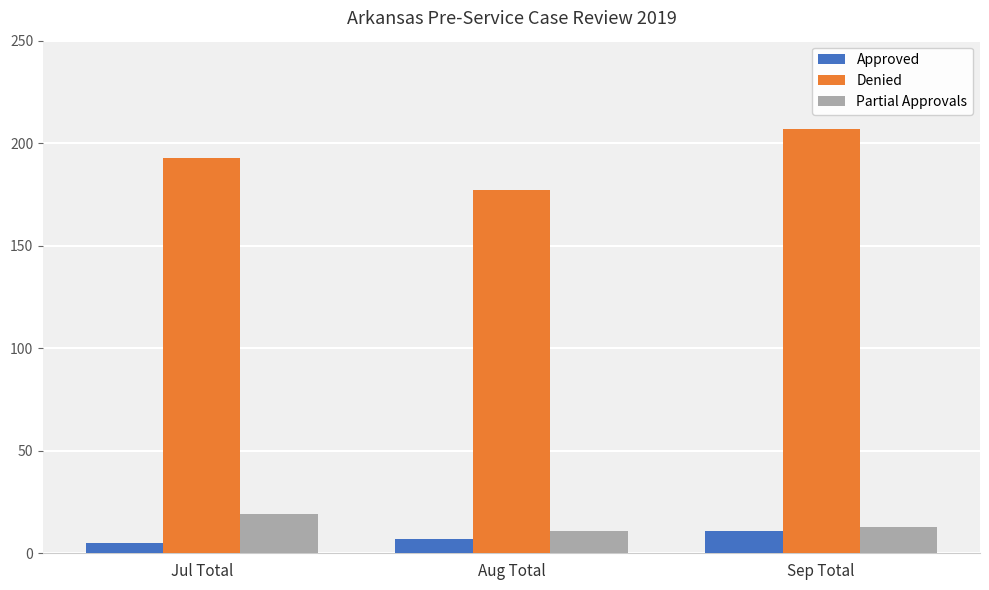

Reading right to left, extract all data points from this chart.

Approved: Sep Total=11	Aug Total=7	Jul Total=5
Denied: Sep Total=207	Aug Total=177	Jul Total=193
Partial Approvals: Sep Total=13	Aug Total=11	Jul Total=19